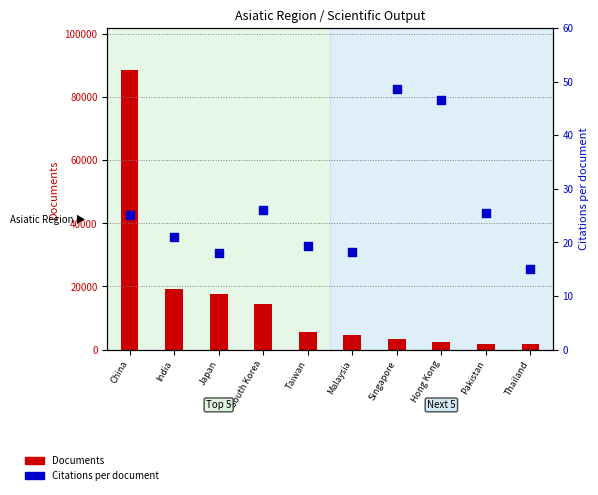

At how many categories does at least one series exceed 26197?

1